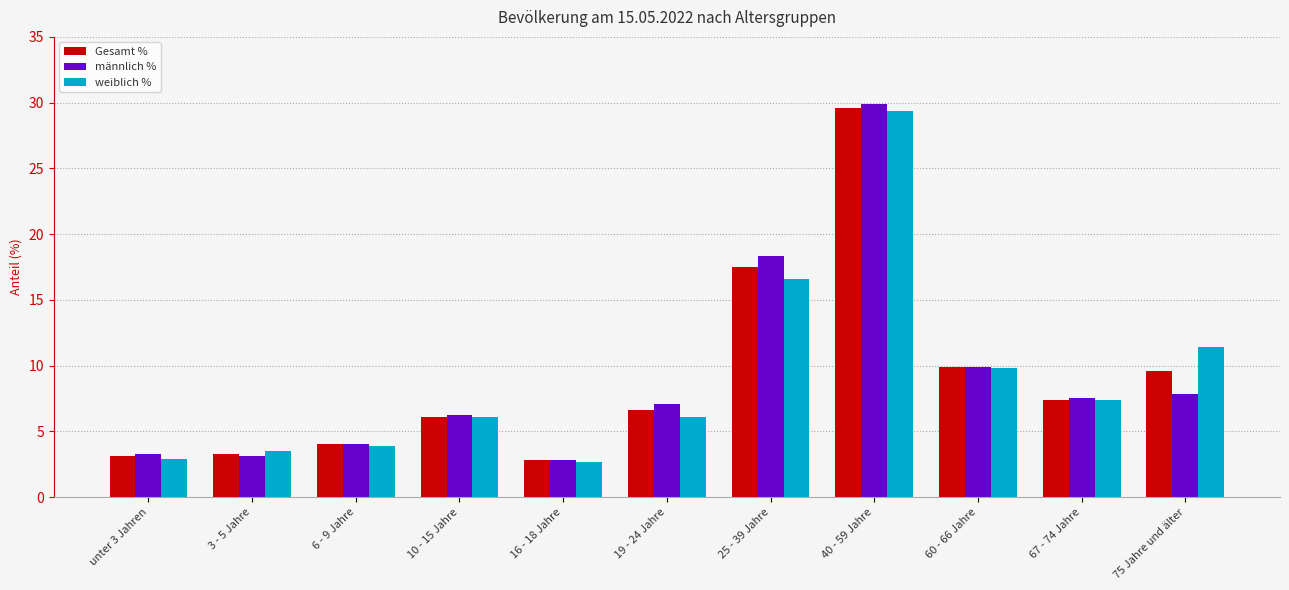

Is the value of männlich % at unter 3 Jahren greater than the value of Gesamt % at 40 - 59 Jahre?

No